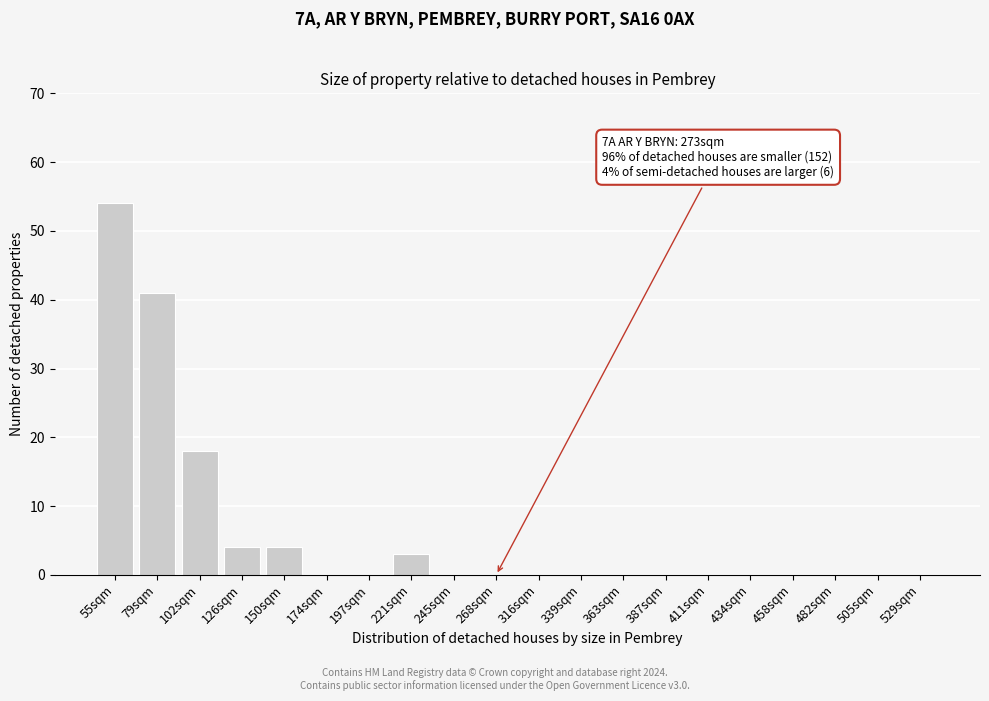

Reading left to right, what are all the values shown in this chart?

55sqm=54	79sqm=41	102sqm=18	126sqm=4	150sqm=4	174sqm=0	197sqm=0	221sqm=3	245sqm=0	268sqm=0	316sqm=0	339sqm=0	363sqm=0	387sqm=0	411sqm=0	434sqm=0	458sqm=0	482sqm=0	505sqm=0	529sqm=0